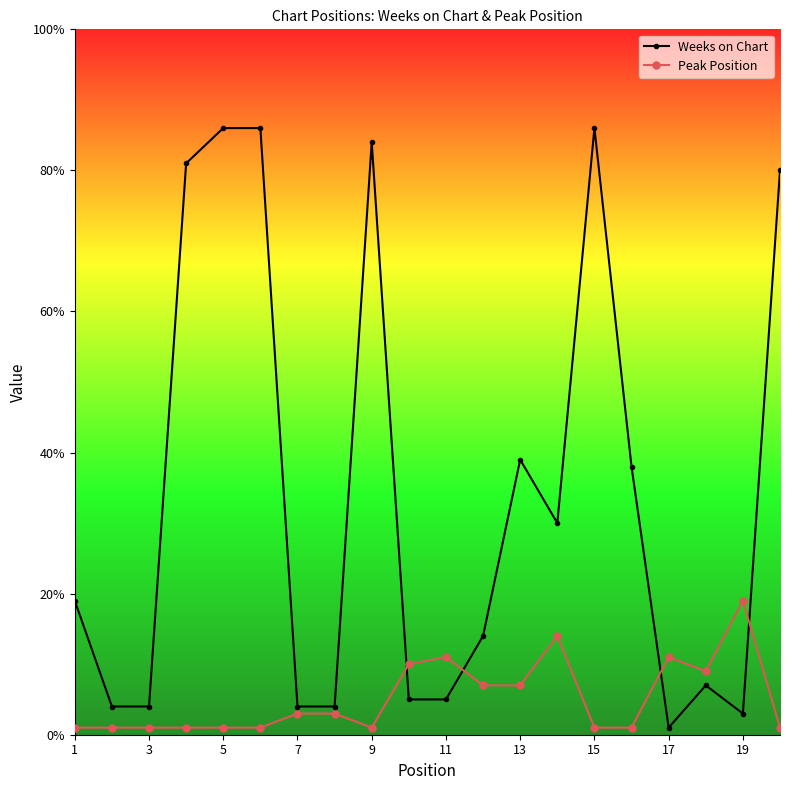

True or false: Weeks on Chart and Peak Position cross at least once.

True